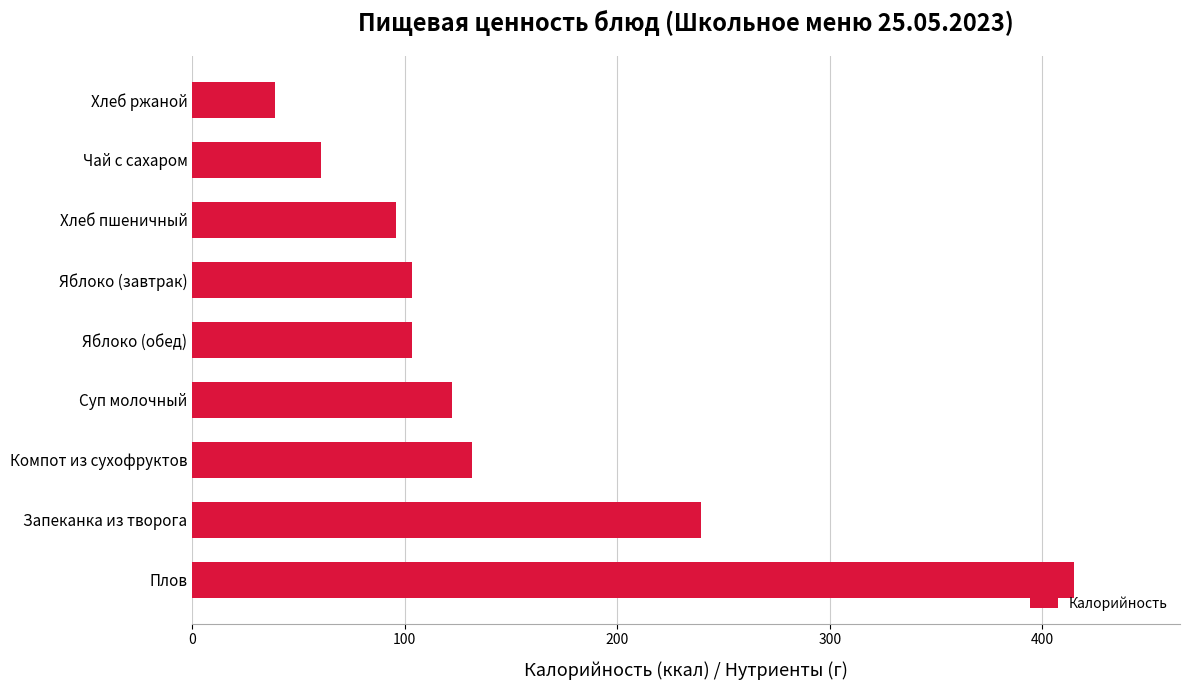

What is the average value?

145.6